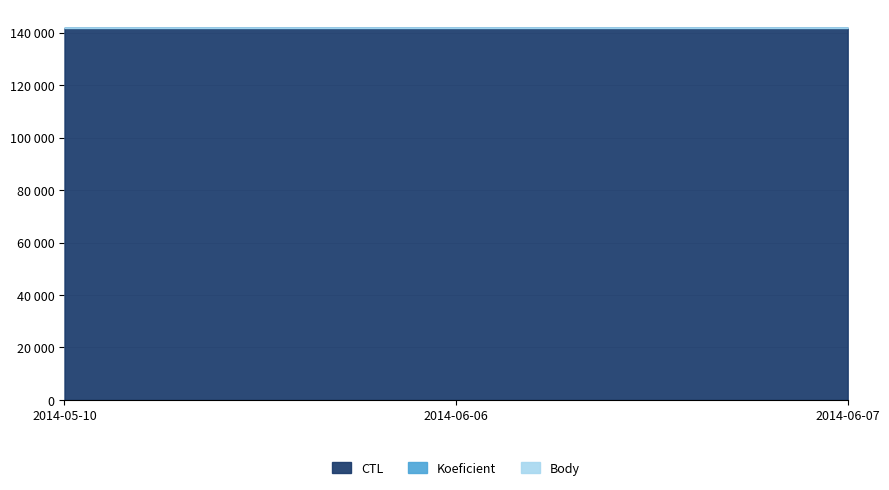

How many series are shown in this chart?

3